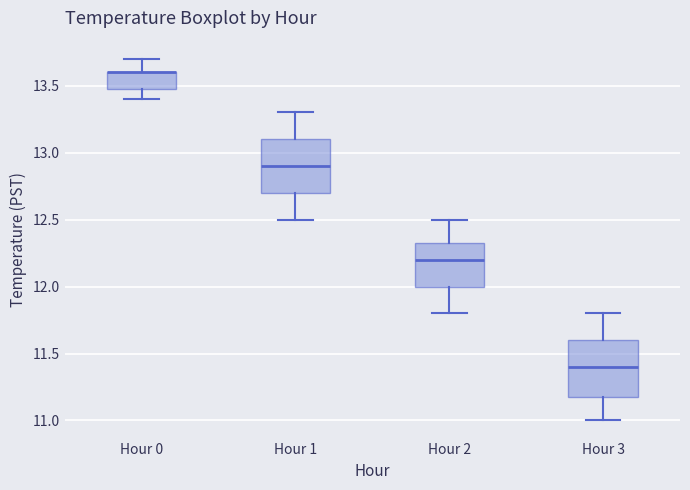

Where is the upper edge of the box for Hour 0 on the y-axis? The values are not printed on the chart, so give them approximately, as read against the axis.

13.60